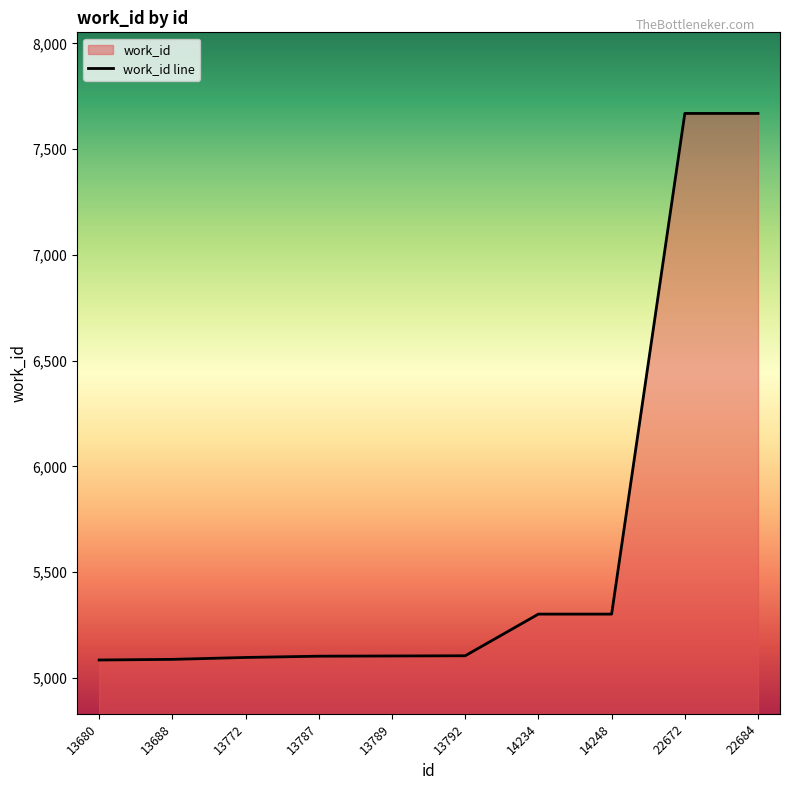

Which label corresponds to the largest value in the chart?

22672